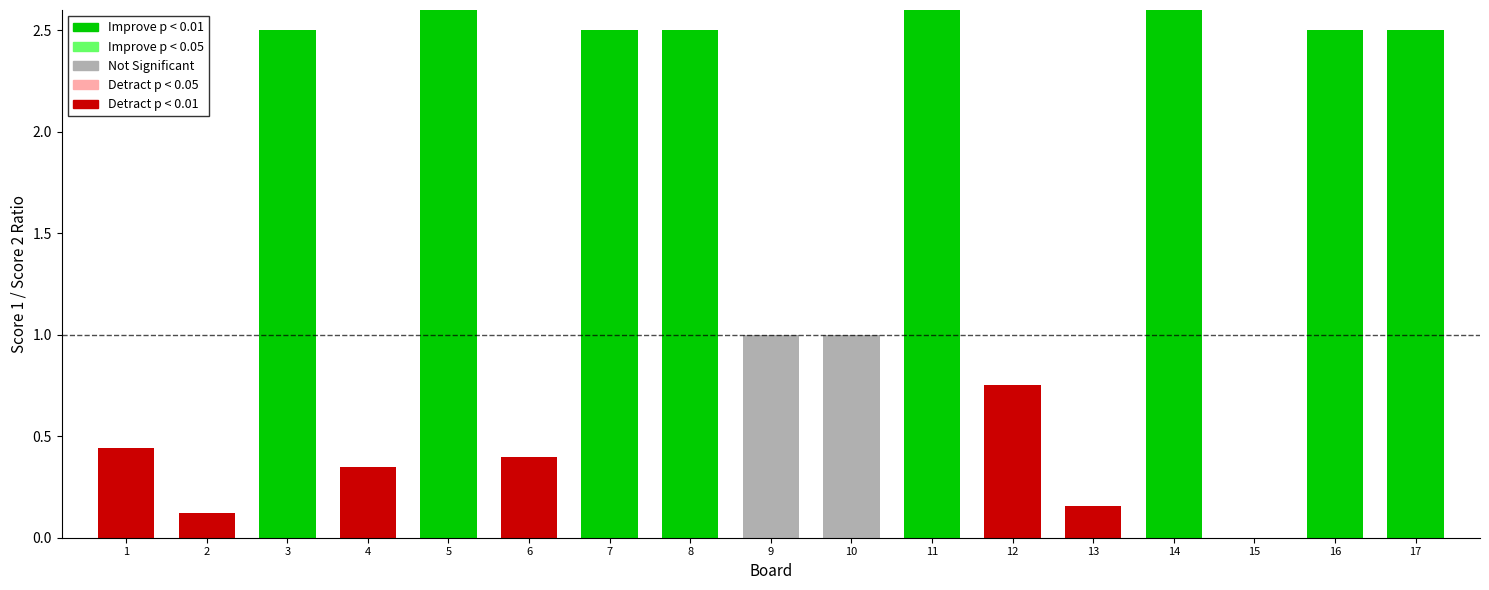

Which series has the widest spread of values?

Score 1